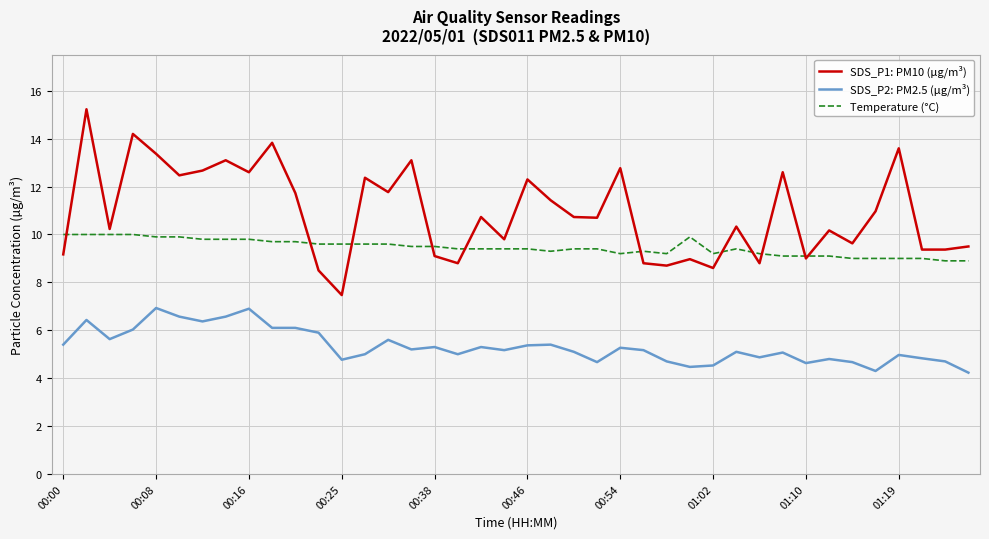

How many series are shown in this chart?

3